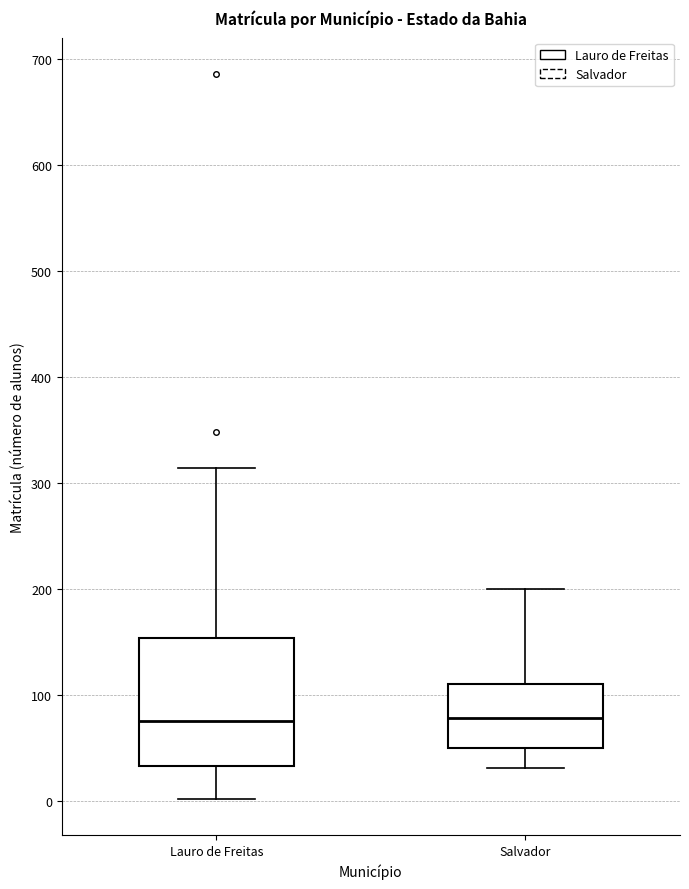

Reading left to right, transcribe this box plot: for each box, give where its median line is, the range the box spans, and where its two whiskers end, as read against the y-axis. The values are not printed on the chart, so give them approximately, as read against the axis.

Lauro de Freitas: median 80, box 30 to 150, whiskers 0 to 310
Salvador: median 80, box 50 to 110, whiskers 30 to 200